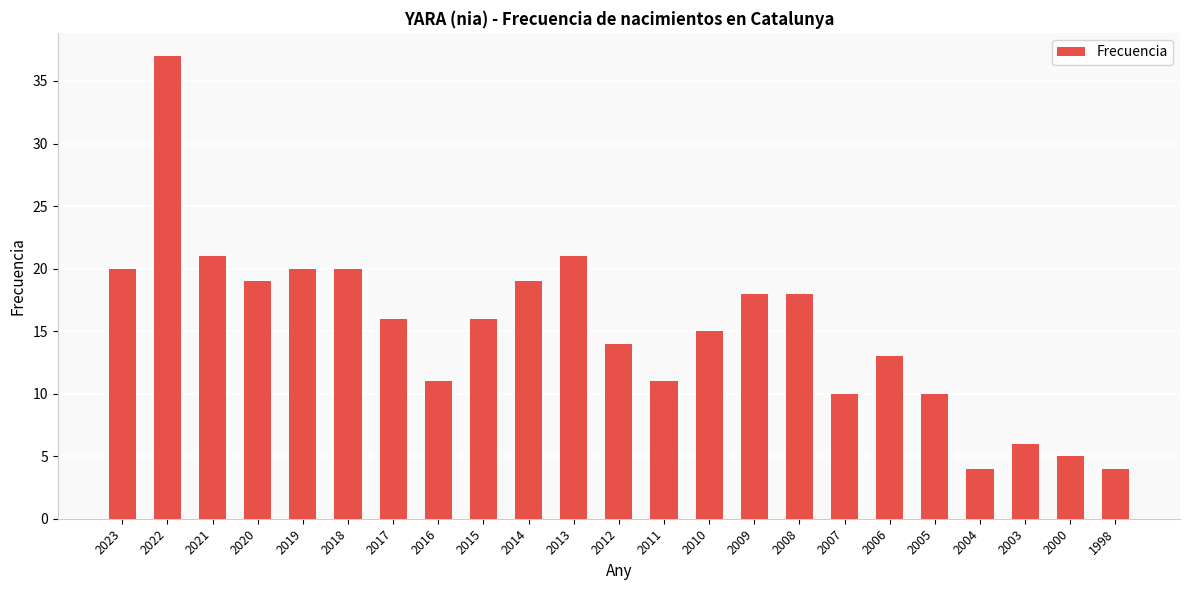

Reading left to right, what are all the values shown in this chart?

2023=20	2022=37	2021=21	2020=19	2019=20	2018=20	2017=16	2016=11	2015=16	2014=19	2013=21	2012=14	2011=11	2010=15	2009=18	2008=18	2007=10	2006=13	2005=10	2004=4	2003=6	2000=5	1998=4